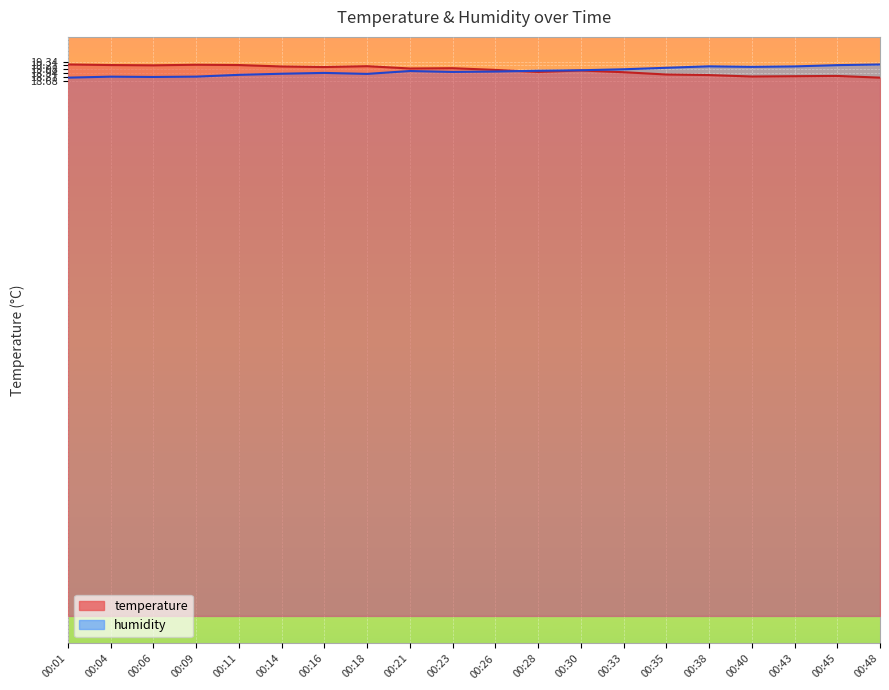

Does the chart display data point markers on the line(s)?

No